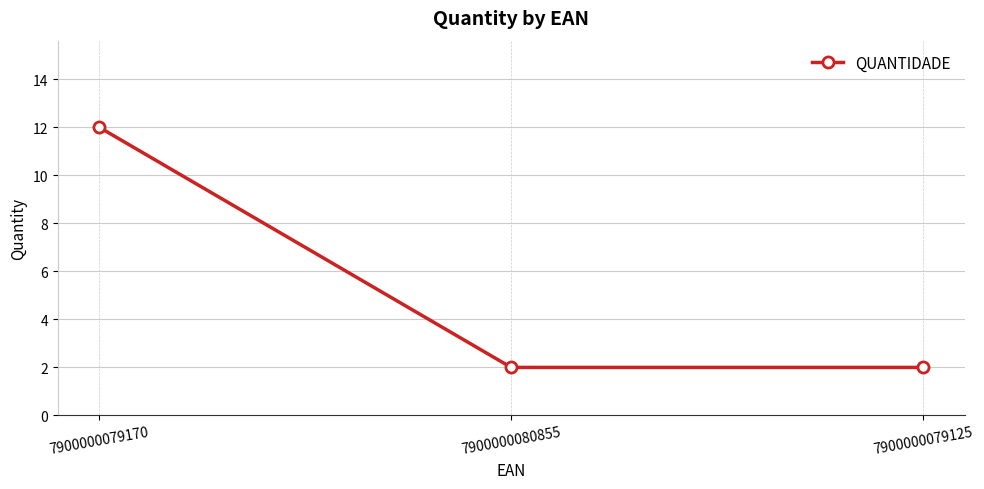

What is the smallest value displayed?

2